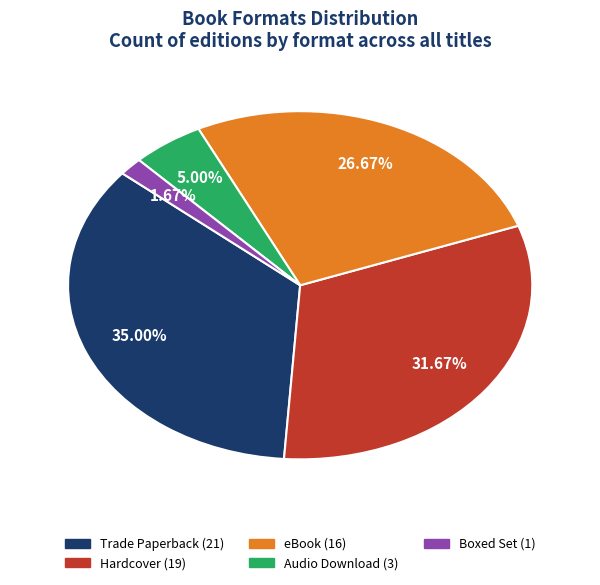

Is it true that eBook is 14% of the pie?

False